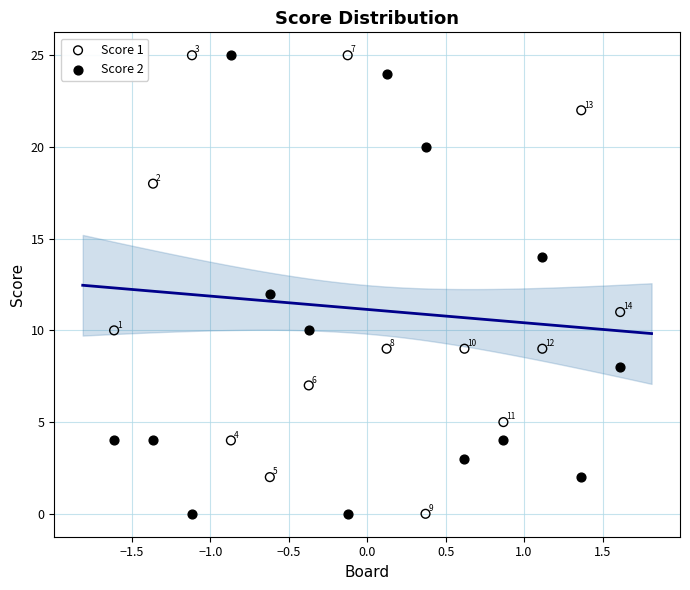

Across all data points, what is the range of Y values (max minus min)?

25